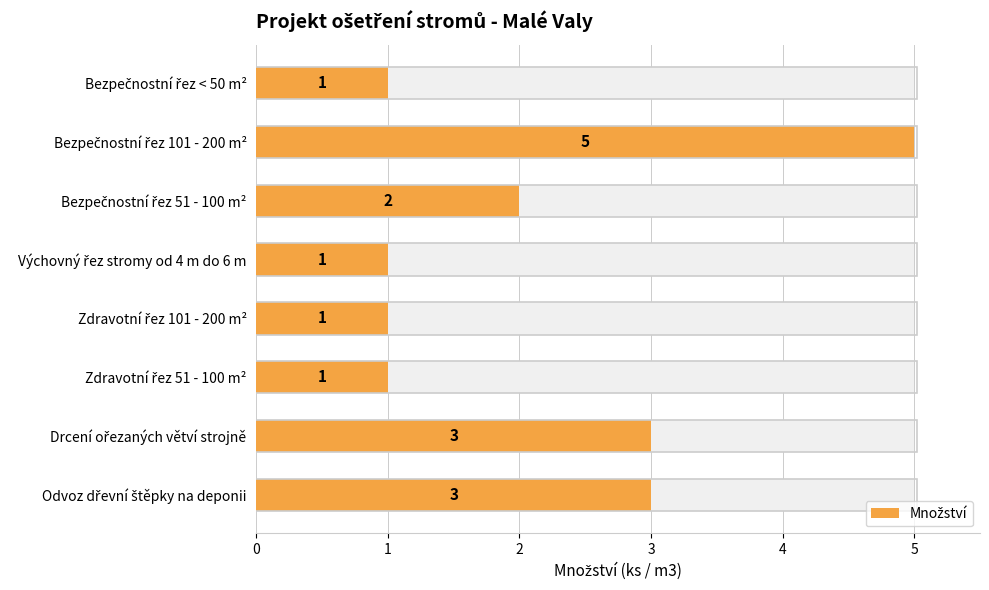

What is the greatest value displayed?

5